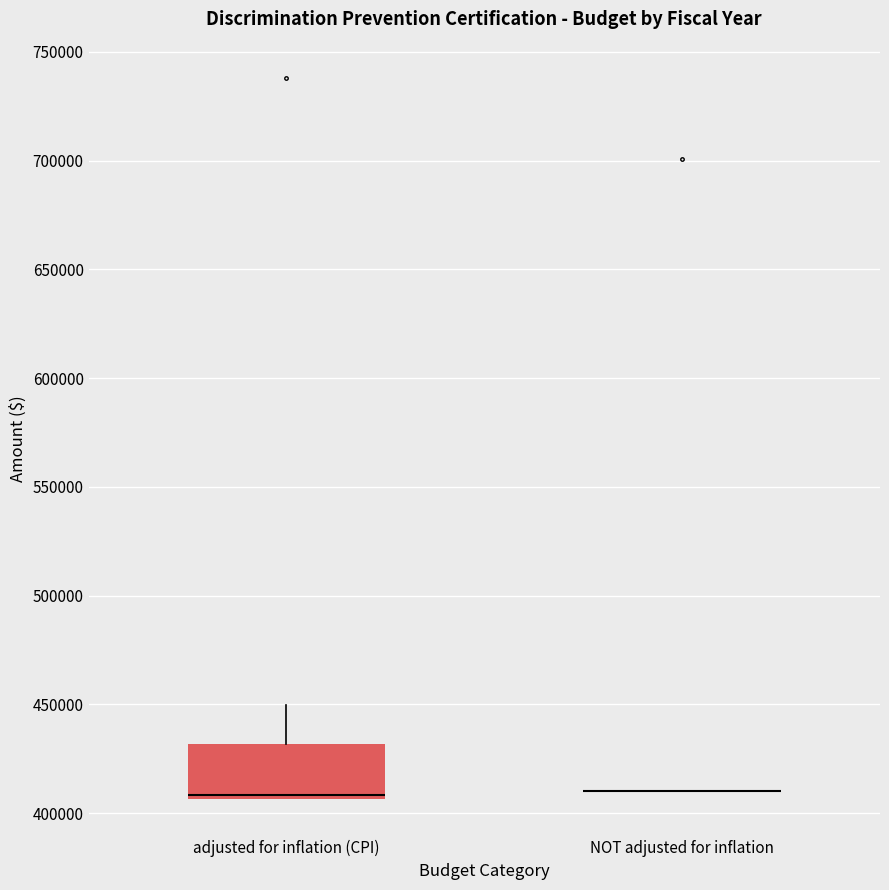

Where is the lower edge of the box for adjusted for inflation (CPI) on the y-axis? The values are not printed on the chart, so give them approximately, as read against the axis.

405000